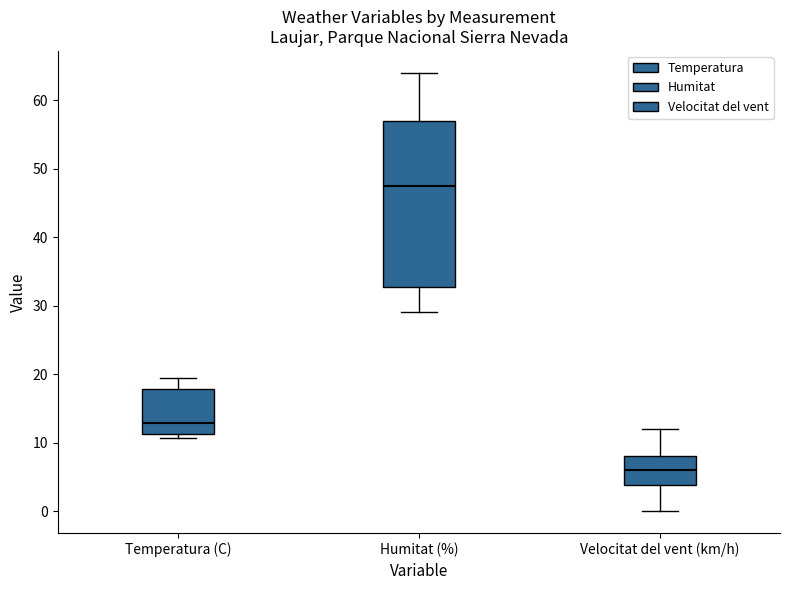

Where does the lower whisker of the box for Humitat (%) end on the y-axis? The values are not printed on the chart, so give them approximately, as read against the axis.

29